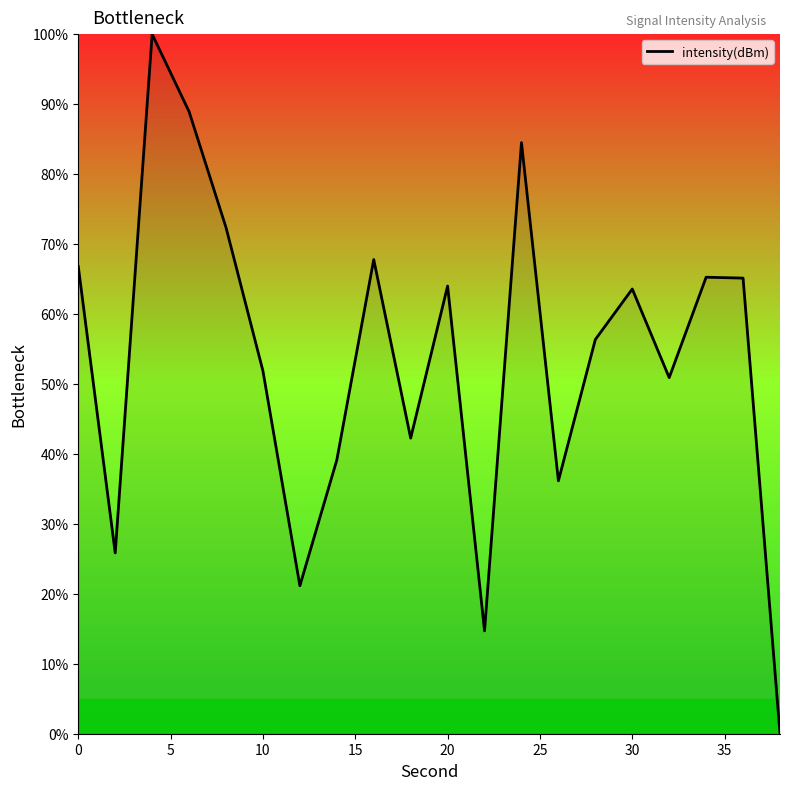

What is the maximum value shown in the chart?

100.0